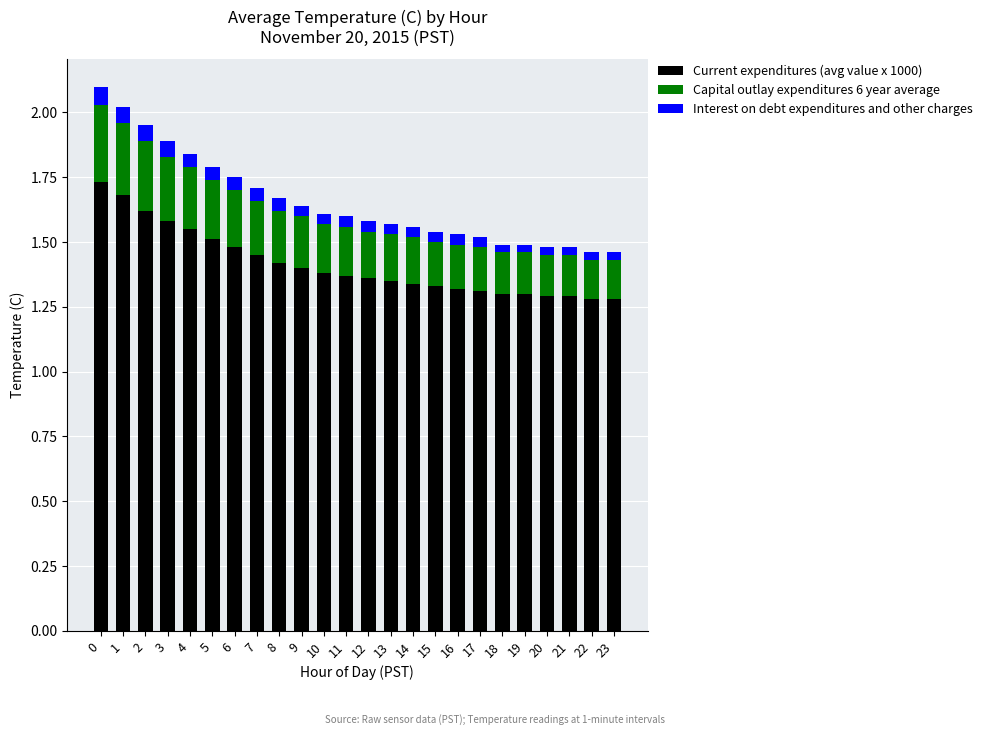

True or false: Current expenditures (avg value x 1000) has a value of 0.4 at 22.

False